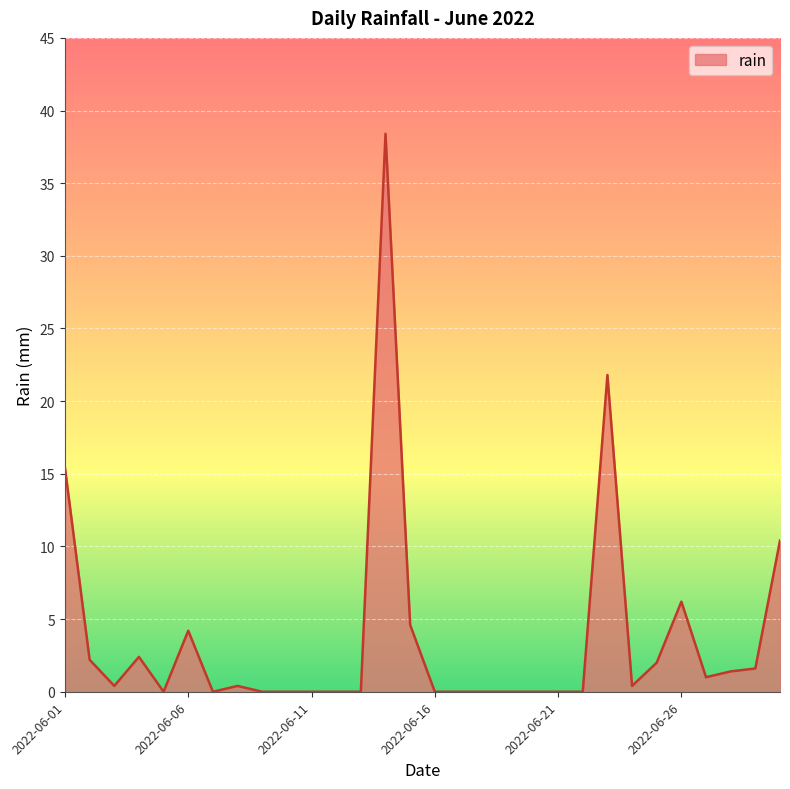

Reading left to right, extract all data points from this chart.

15.4	2.2	0.4	2.4	0.0	4.2	0.0	0.4	0.0	0.0	0.0	0.0	0.0	38.4	4.6	0.0	0.0	0.0	0.0	0.0	0.0	0.0	21.8	0.4	2.0	6.2	1.0	1.4	1.6	10.4